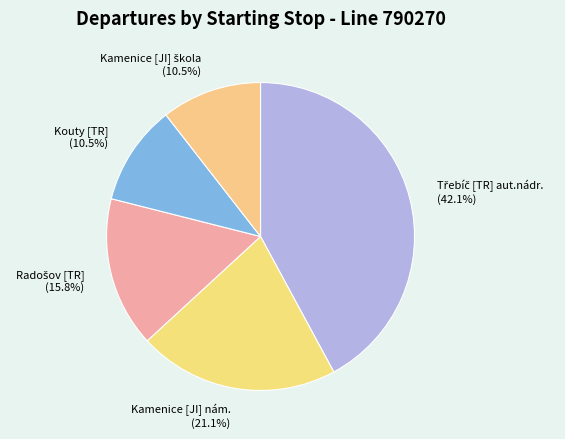

Is Kamenice [JI] nám. (21.1%) the majority of the pie?

No